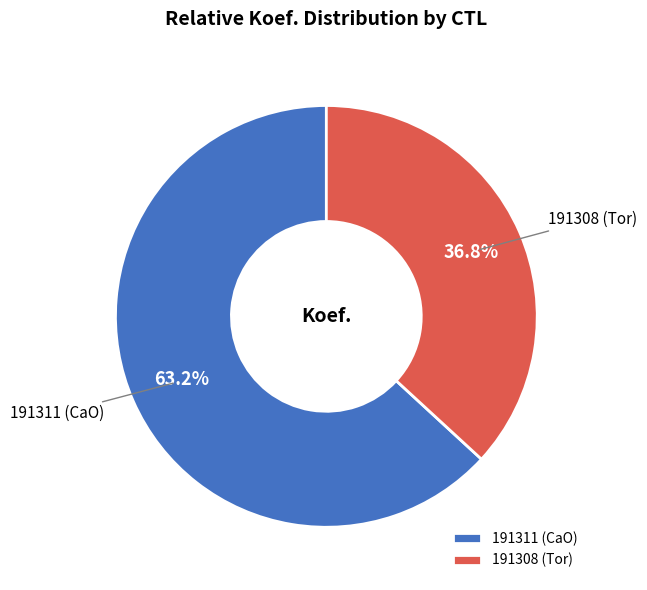

Is 191308 the majority of the pie?

No